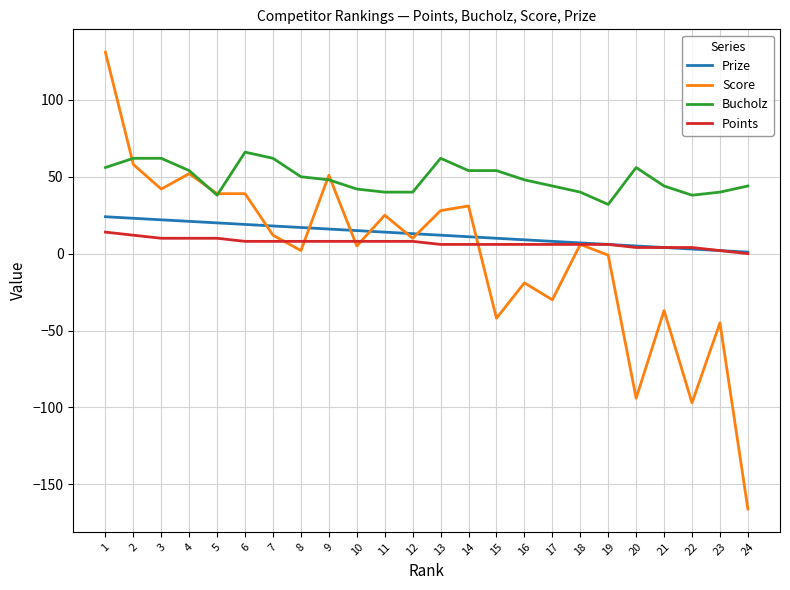

The value of Score at 5 is 16. True or false?

False